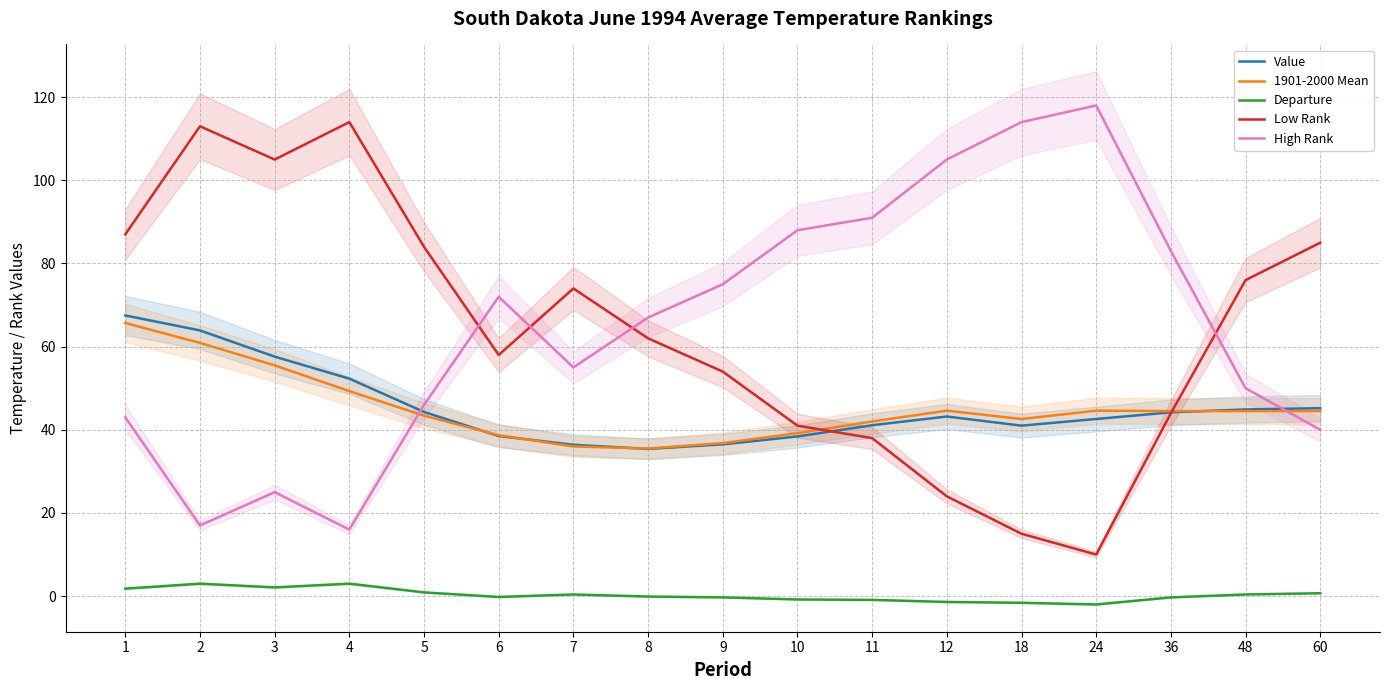

Reading right to left, list all the values displayed in this chart.

Value: 60=45.2	48=44.9	36=44.2	24=42.6	18=41.0	12=43.2	11=41.1	10=38.4	9=36.5	8=35.4	7=36.4	6=38.5	5=44.3	4=52.3	3=57.6	2=63.9	1=67.5
1901-2000 Mean: 60=44.5	48=44.5	36=44.5	24=44.6	18=42.6	12=44.6	11=42.0	10=39.2	9=36.8	8=35.5	7=36.0	6=38.7	5=43.4	4=49.3	3=55.5	2=60.9	1=65.7
Departure: 60=0.7	48=0.4	36=-0.3	24=-2.0	18=-1.6	12=-1.4	11=-0.9	10=-0.8	9=-0.3	8=-0.1	7=0.4	6=-0.2	5=0.9	4=3.0	3=2.1	2=3.0	1=1.8
Low Rank: 60=85.0	48=76.0	36=44.0	24=10.0	18=15.0	12=24.0	11=38.0	10=41.0	9=54.0	8=62.0	7=74.0	6=58.0	5=84.0	4=114.0	3=105.0	2=113.0	1=87.0
High Rank: 60=40.0	48=50.0	36=83.0	24=118.0	18=114.0	12=105.0	11=91.0	10=88.0	9=75.0	8=67.0	7=55.0	6=72.0	5=46.0	4=16.0	3=25.0	2=17.0	1=43.0